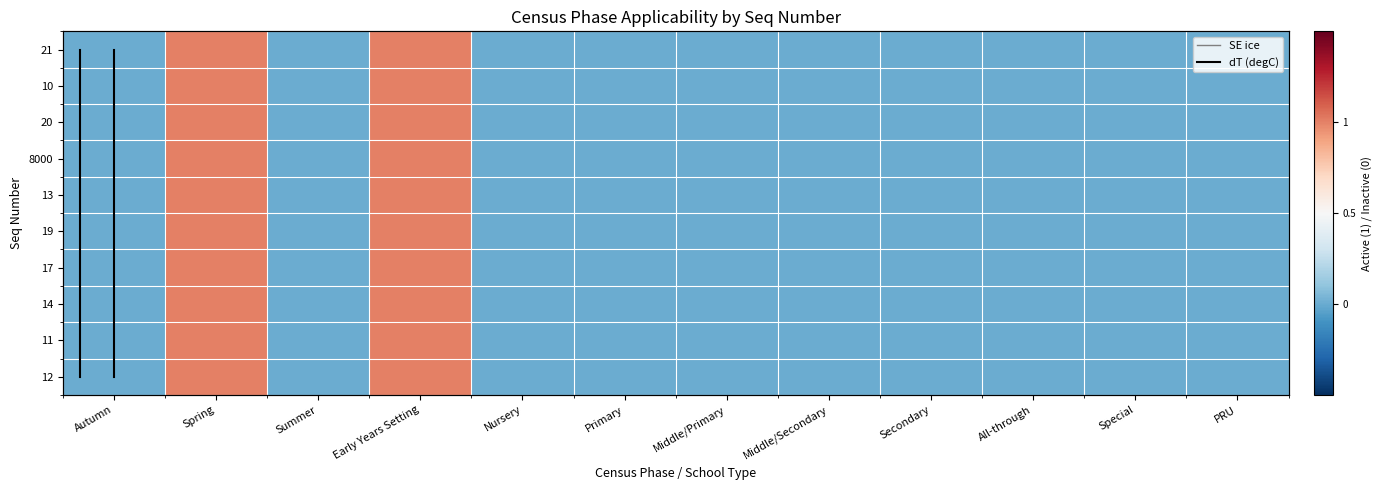

Is it true that 21 equals -0.1 at PRU?

False